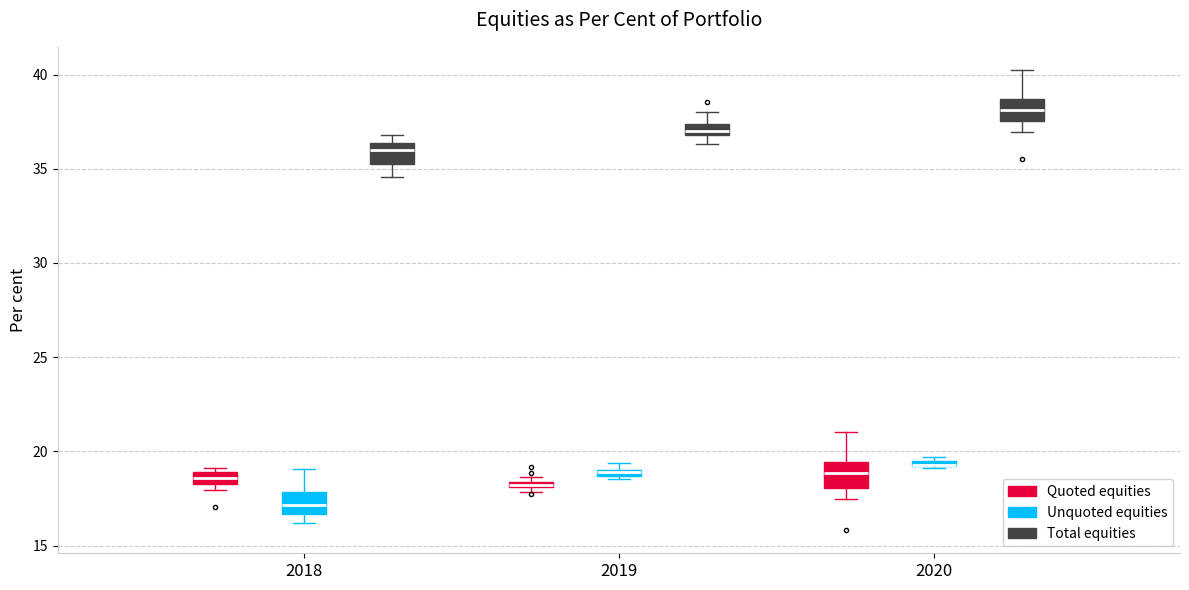

Where is the lower edge of the box for 2019 (Quoted equities) on the y-axis? The values are not printed on the chart, so give them approximately, as read against the axis.

18.0